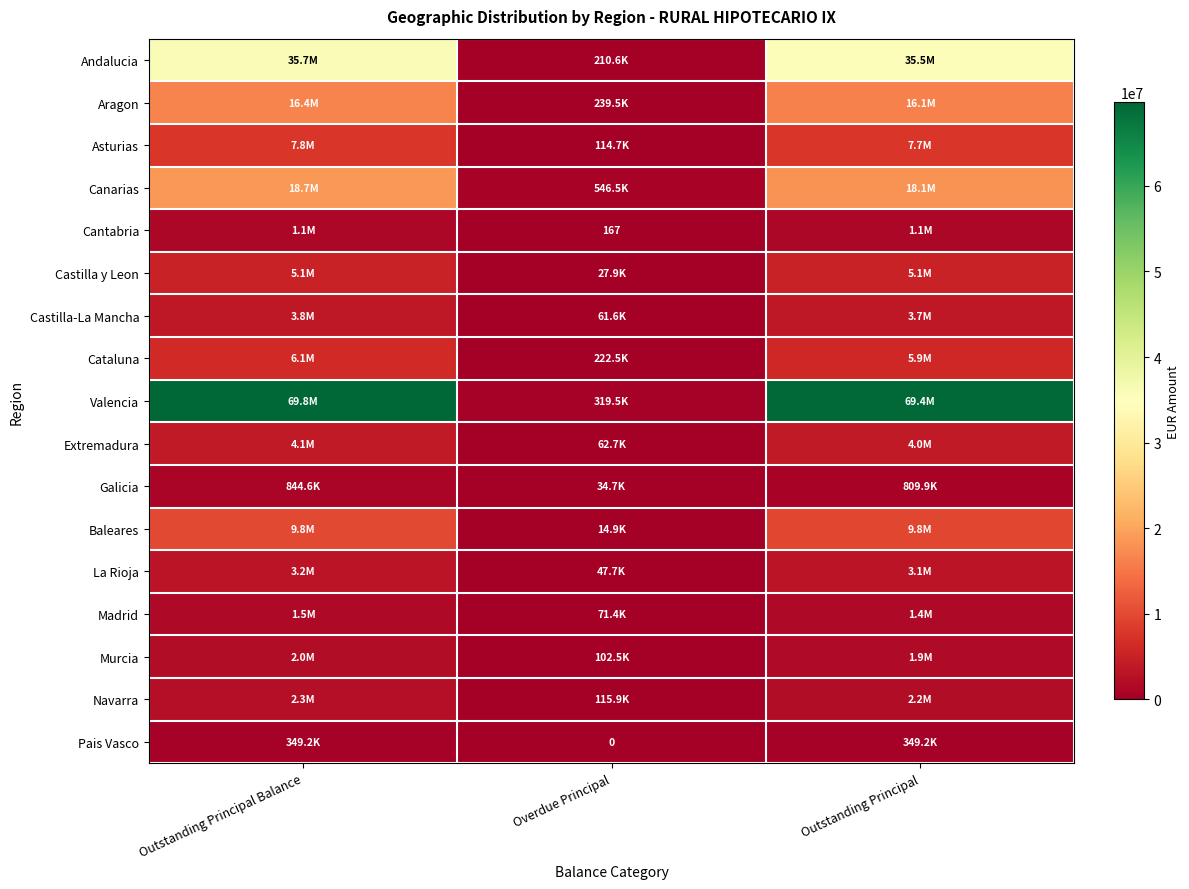

What is the difference between the Castilla-La Mancha values at Overdue Principal and Outstanding Principal?

3668384.4